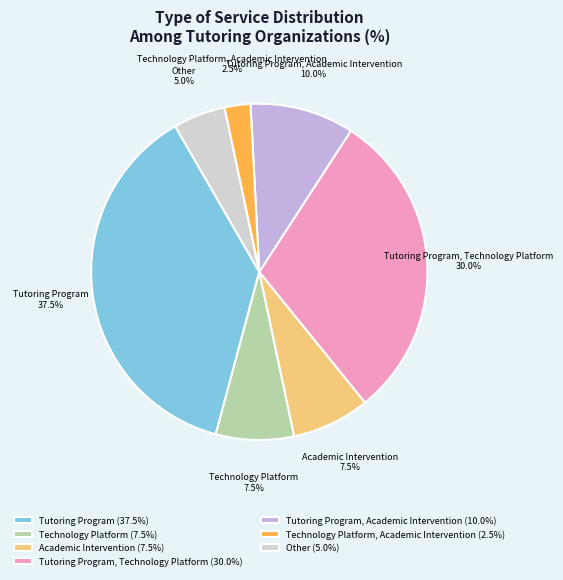

Is there any slice that represents more than half of the pie?

No